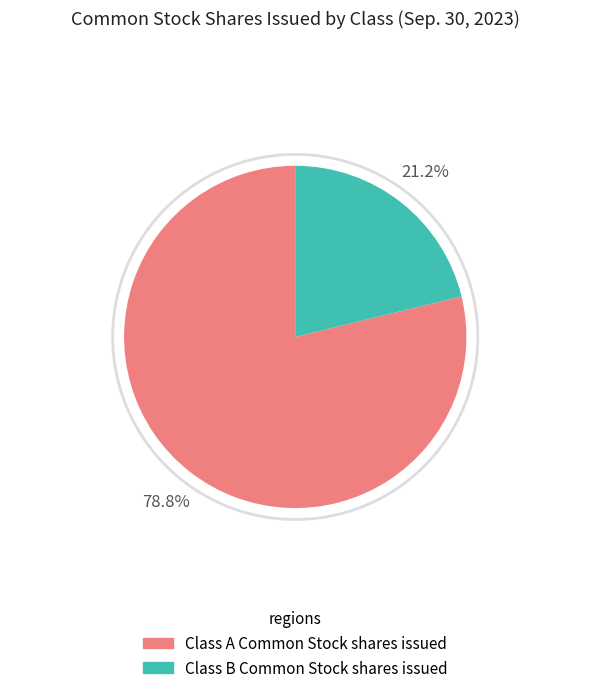

Combined, do Class A Common Stock shares issued and Class B Common Stock shares issued account for over 50%?

Yes